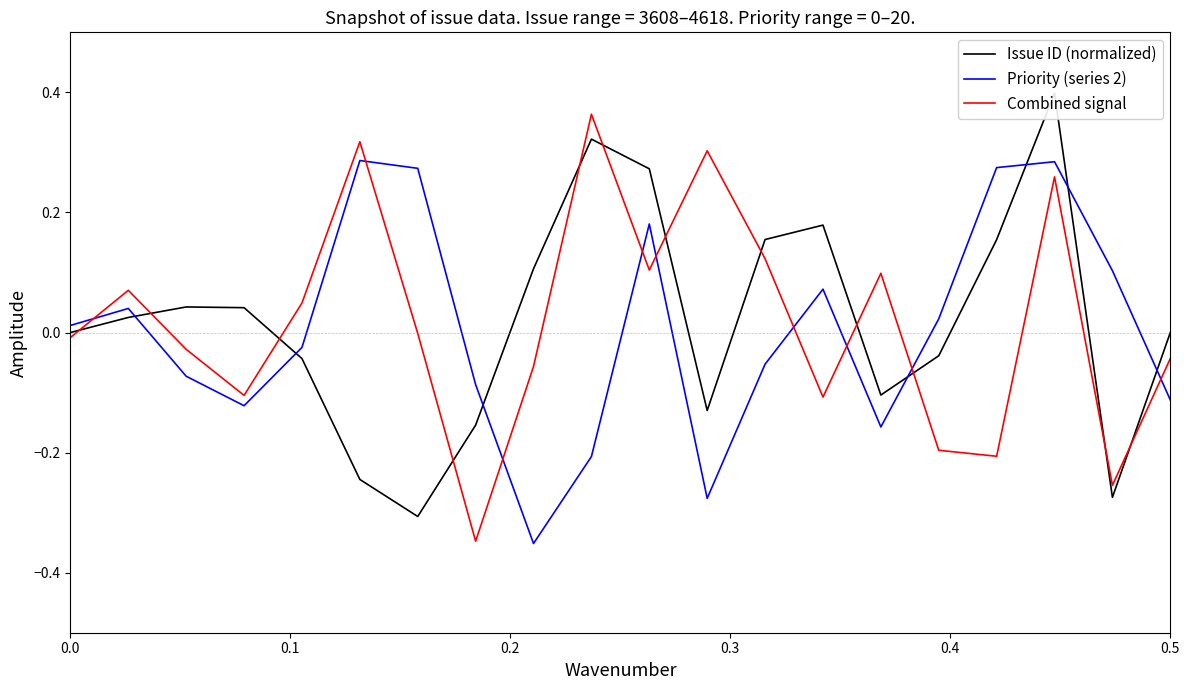

Does the chart display data point markers on the line(s)?

No